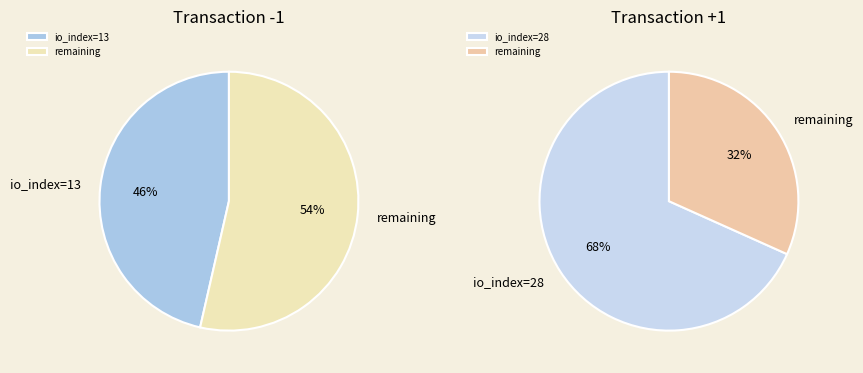

How many slices are in this pie chart?

2